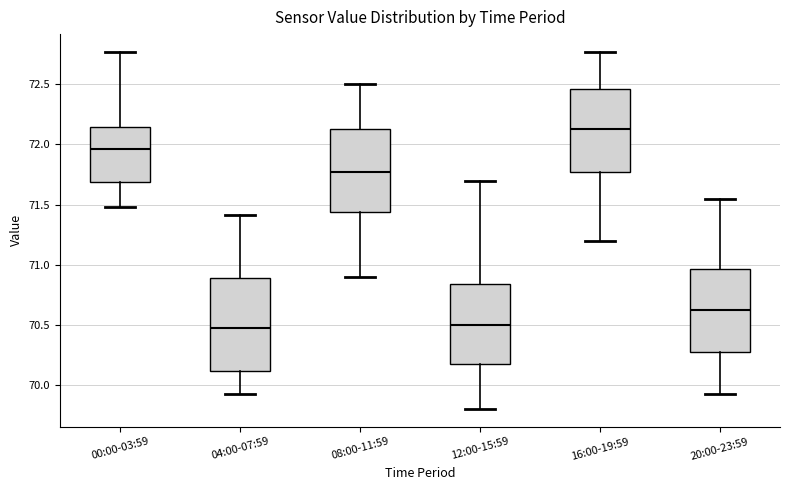

Comparing the boxes themselves (not the whiskers), which one is the tallest?

04:00-07:59